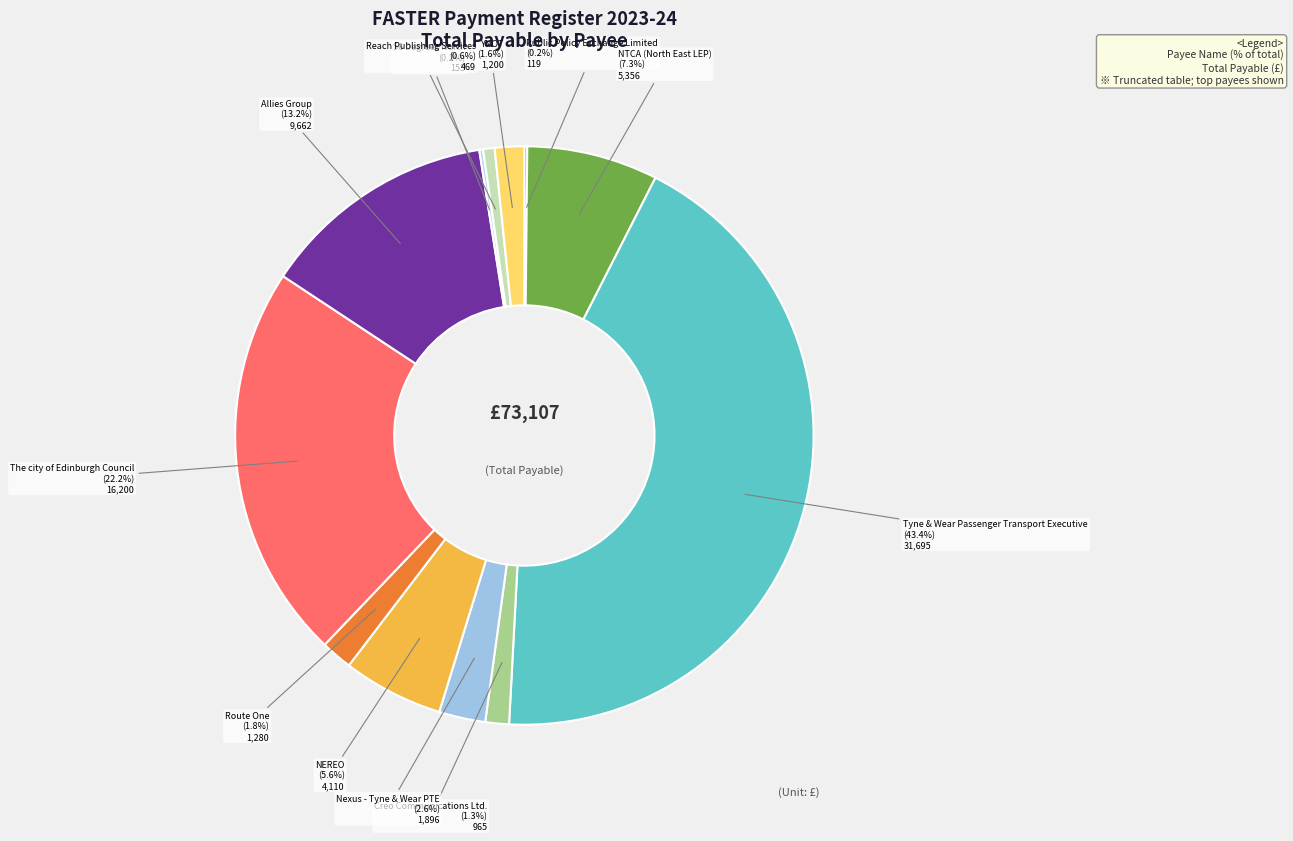

Count the number of slices in the pie.

12